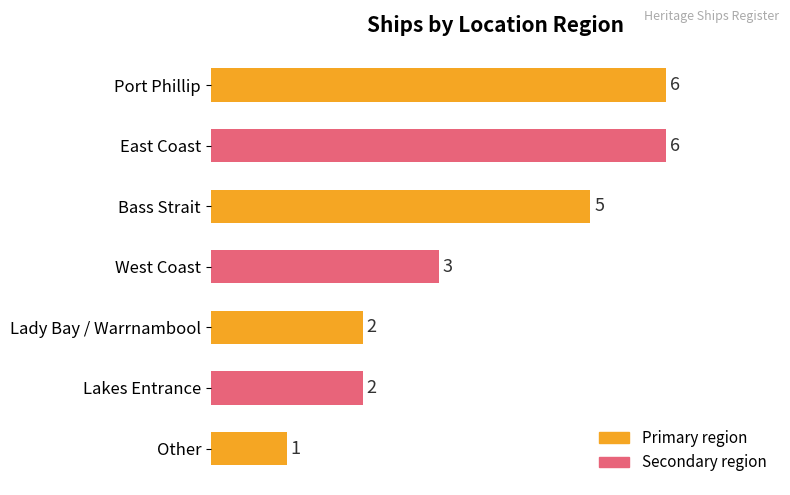

What is the maximum value shown in the chart?

6